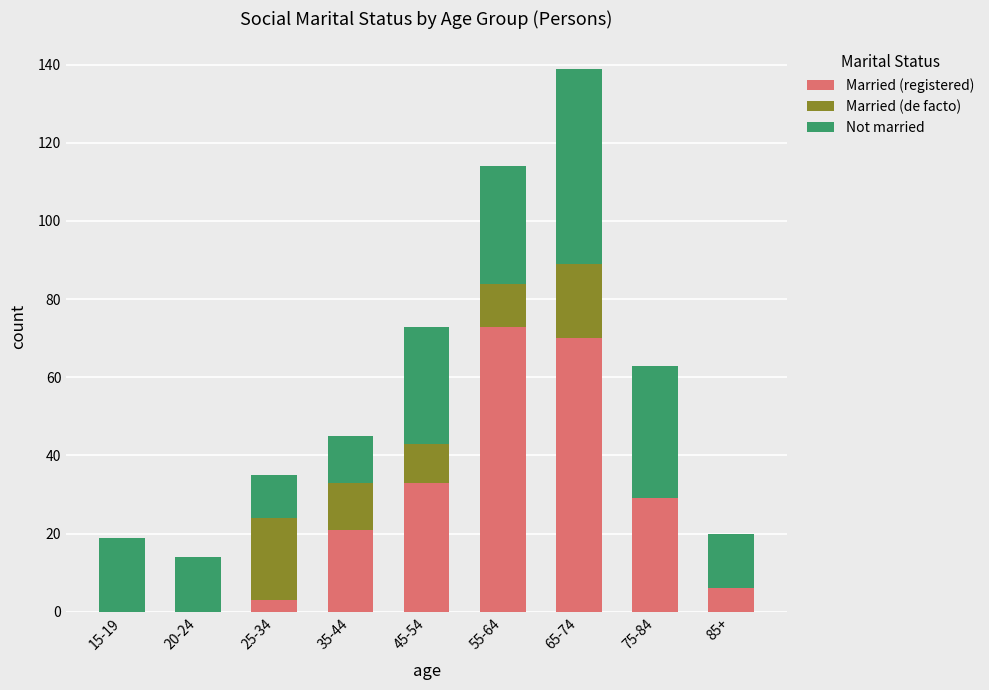

Read the Married (registered) value at 35-44, to the nearest 10.

20